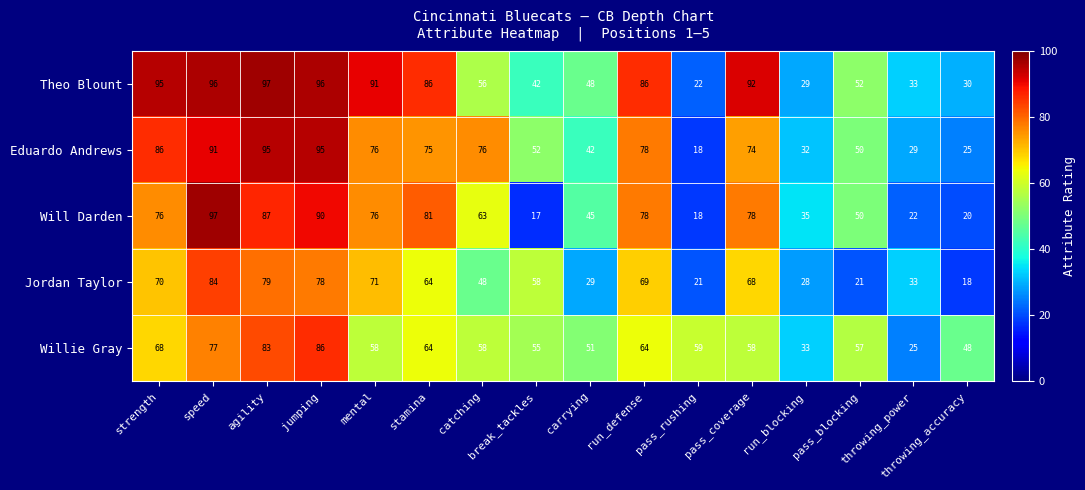

The Eduardo Andrews series shows 44 at pass_coverage. True or false?

False